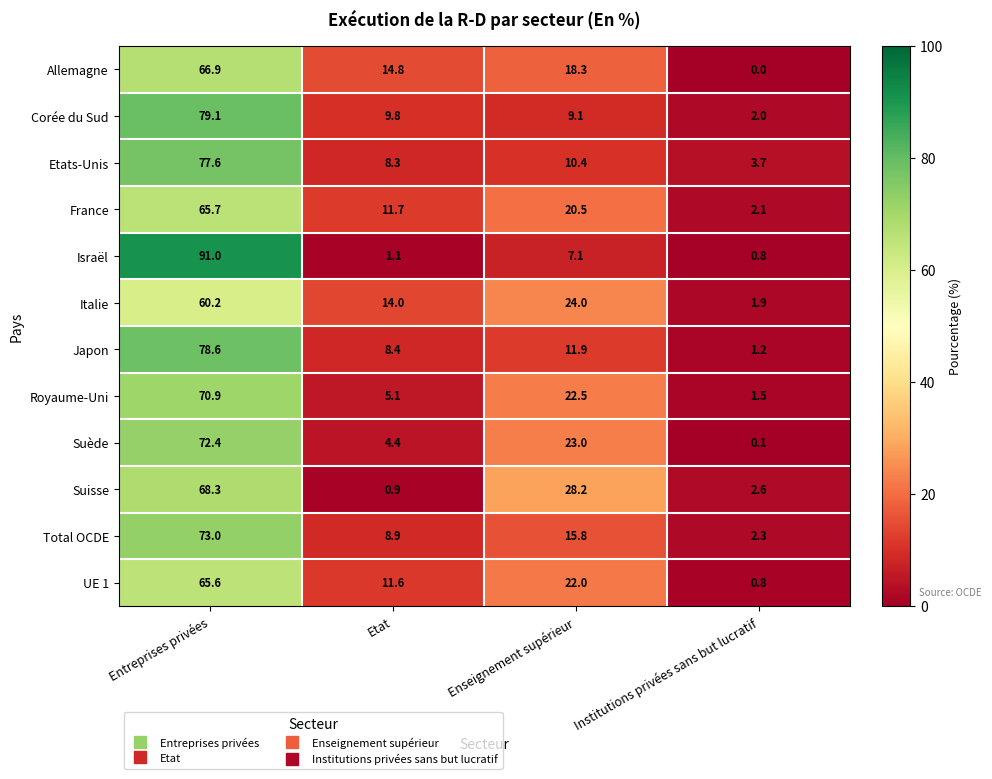

Which series changed the most between Enseignement supérieur and Institutions privées sans but lucratif?

Suisse